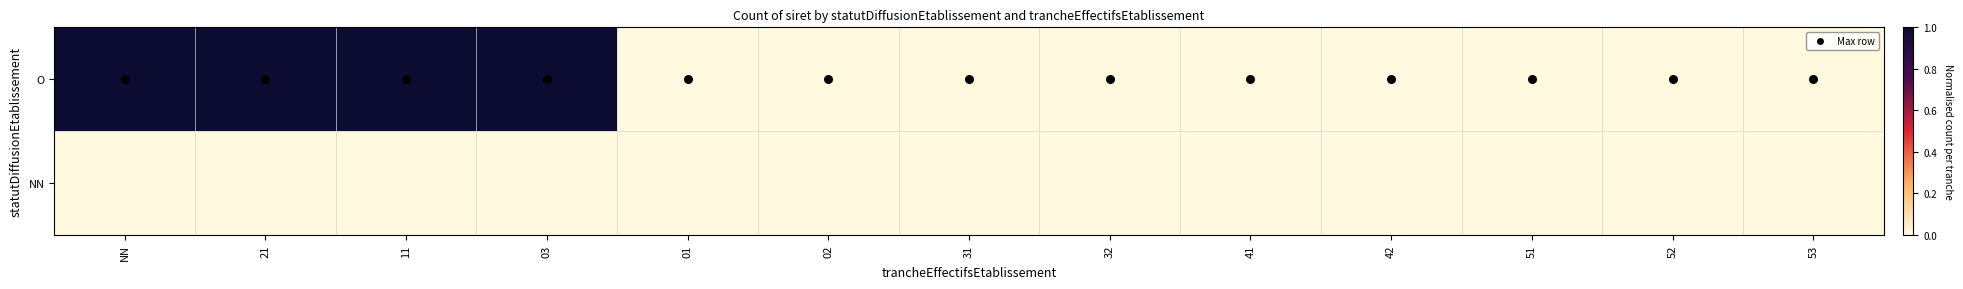

Which series has the largest range (max minus min)?

O